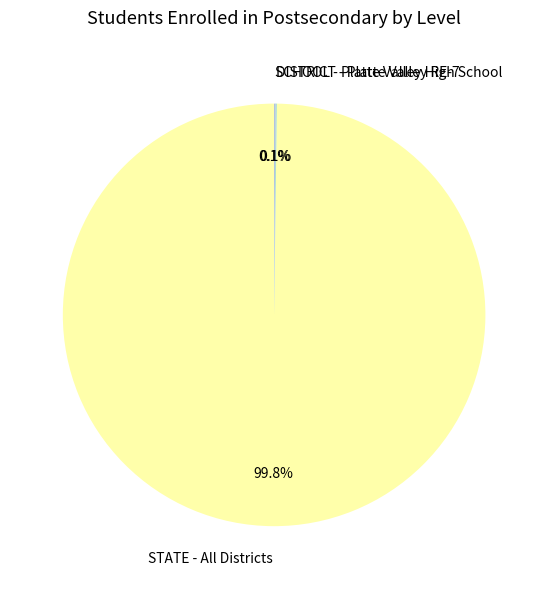

The STATE - All Districts slice represents 100% of the pie. True or false?

True